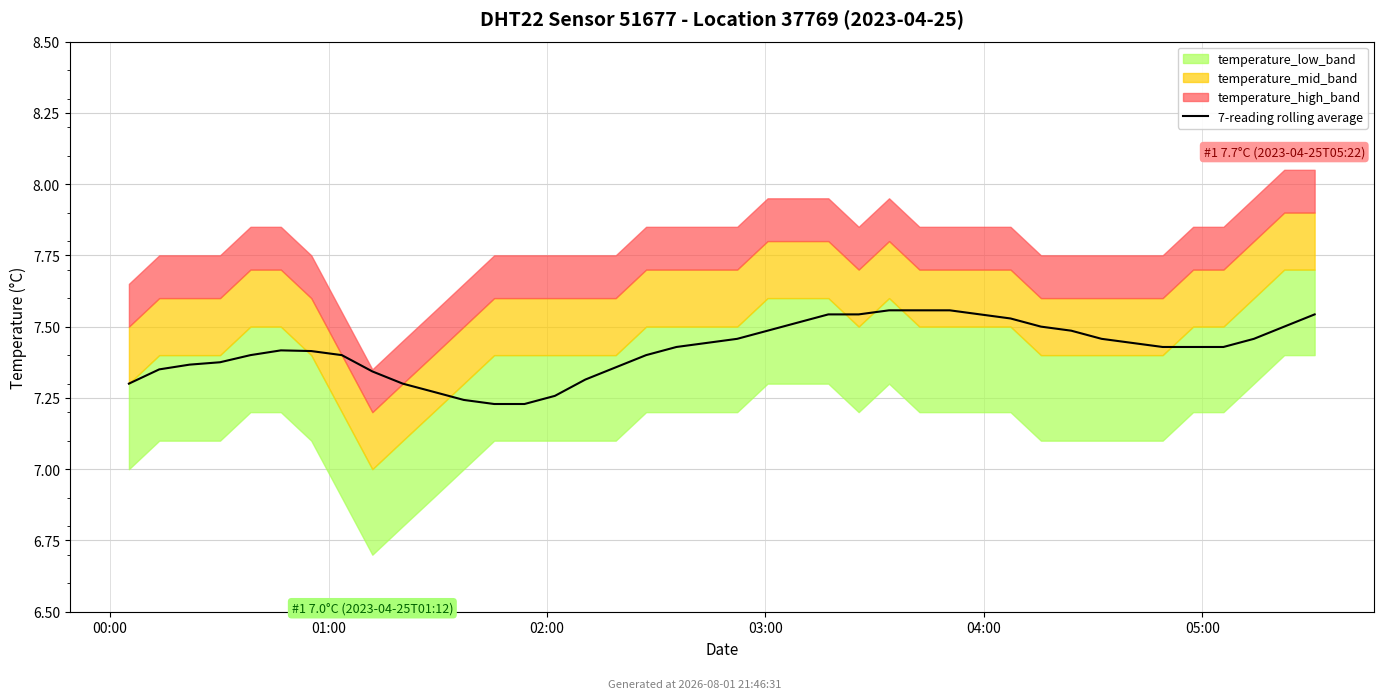

How many points are higher than both their immediate neighbors (excluding endpoints)?

2